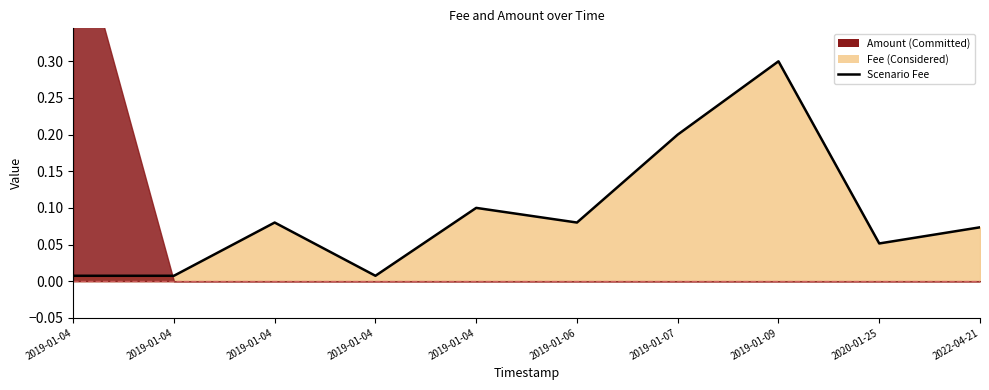

Where is the first local maximum?

2019-01-04